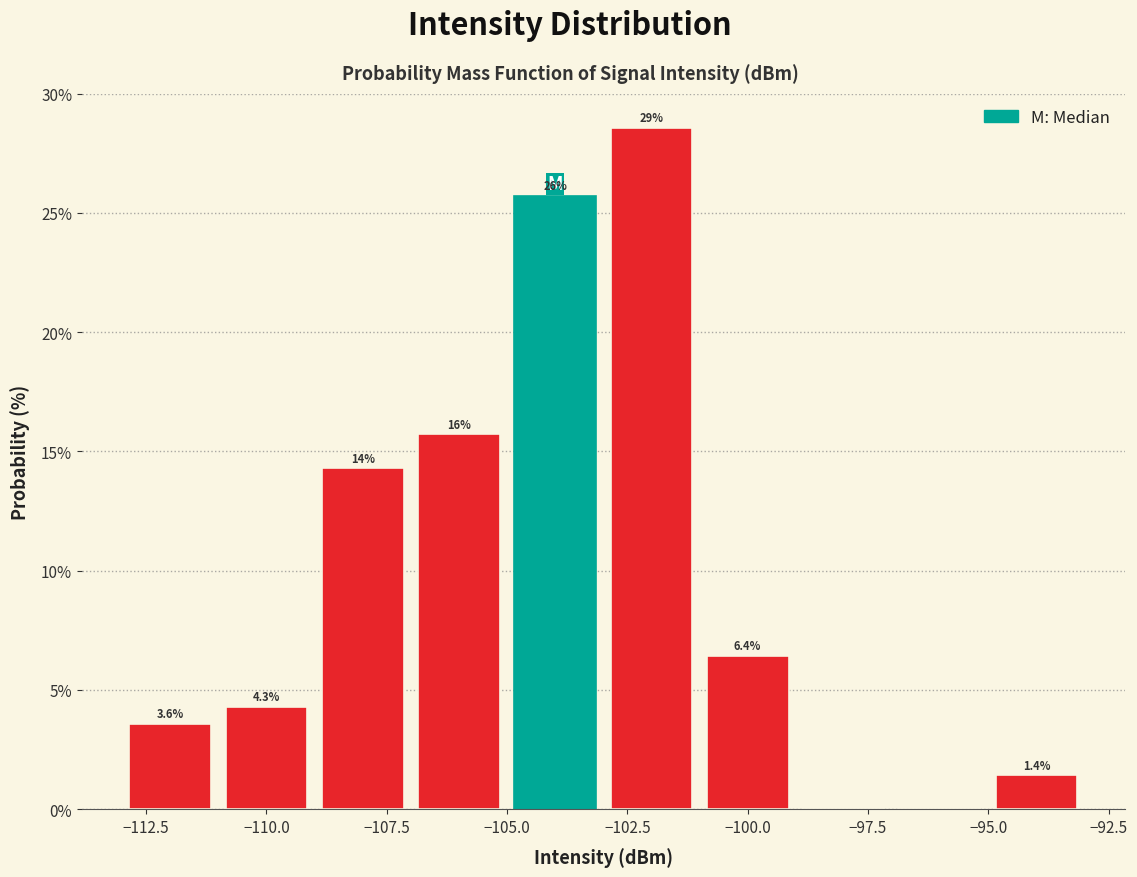

Over which range of the x-axis is the bar tallest?

-103 to -101